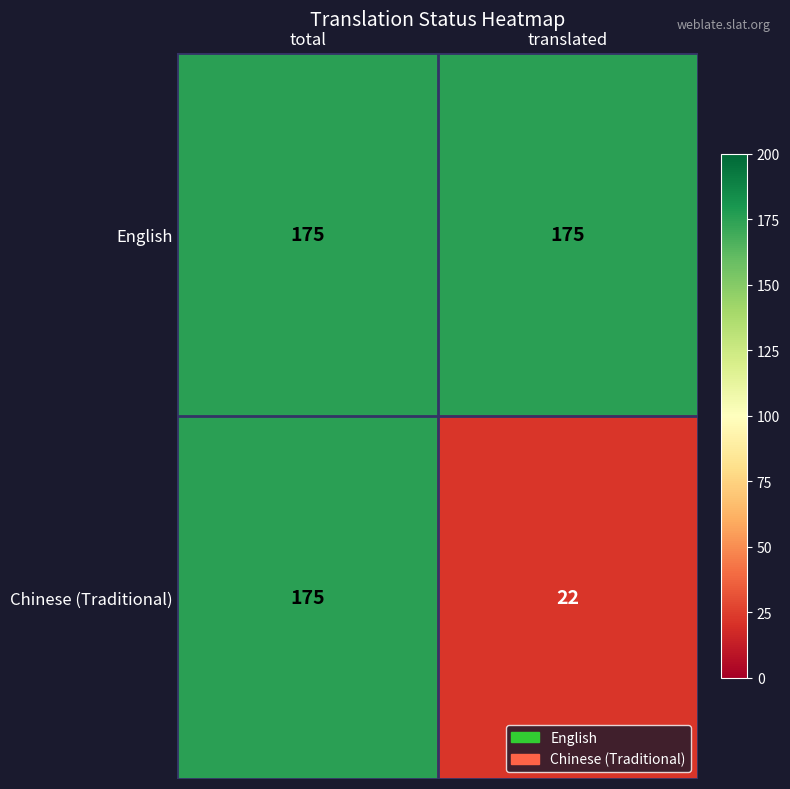

What is the sum of the English values at translated and total?

350